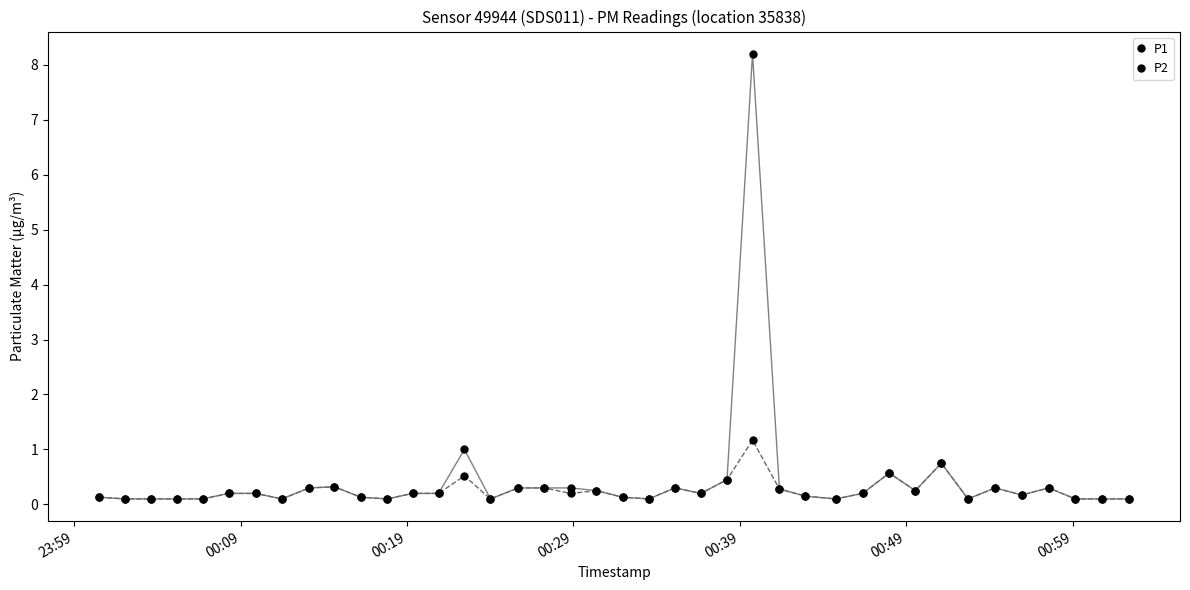

What is the smallest value displayed?

0.1